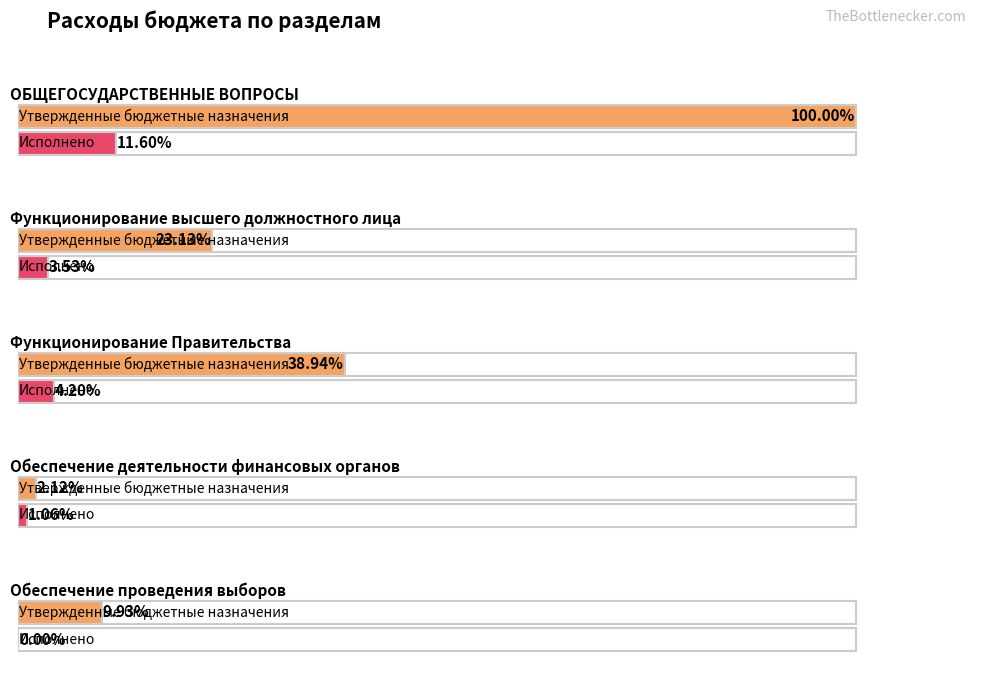

What is the label of the 4th bar from the left?

Обеспечение деятельности финансовых органов